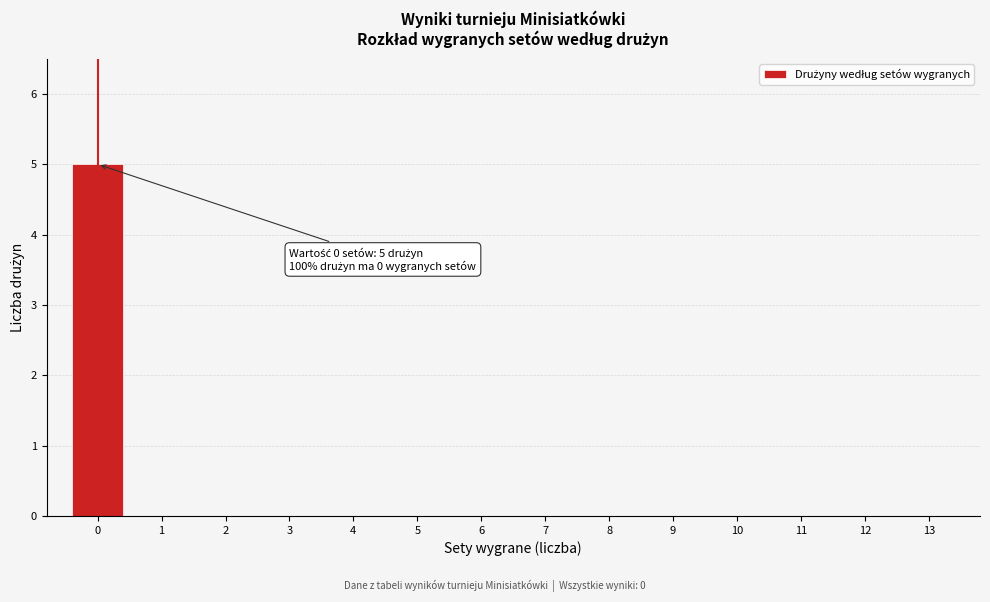

Reading left to right, what are all the values shown in this chart?

0=5	1=0	2=0	3=0	4=0	5=0	6=0	7=0	8=0	9=0	10=0	11=0	12=0	13=0